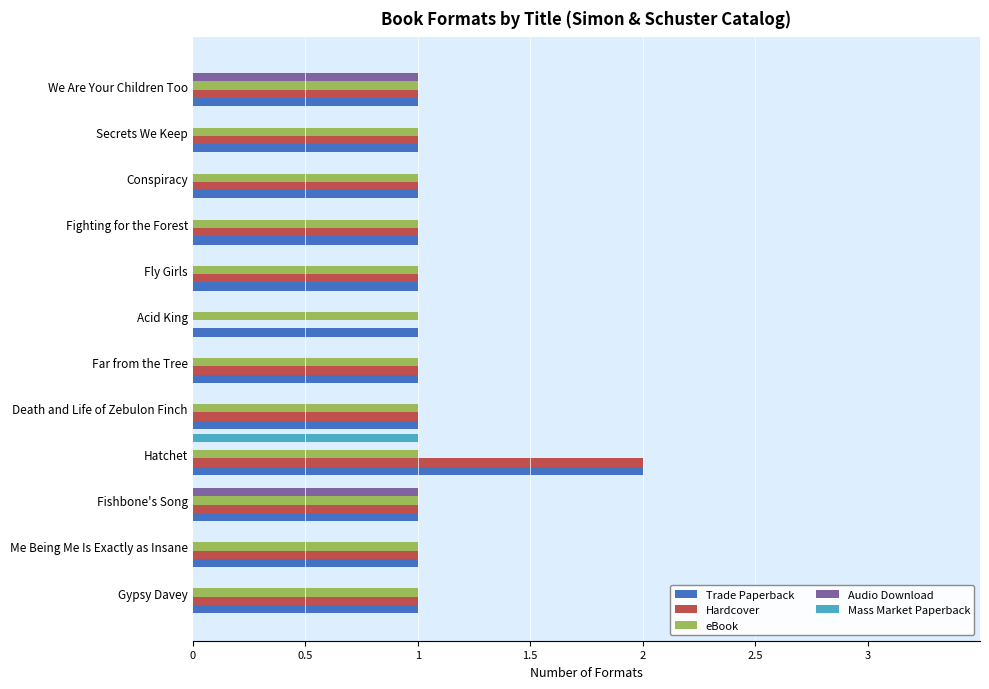

What is the sum of all Hardcover values?

12